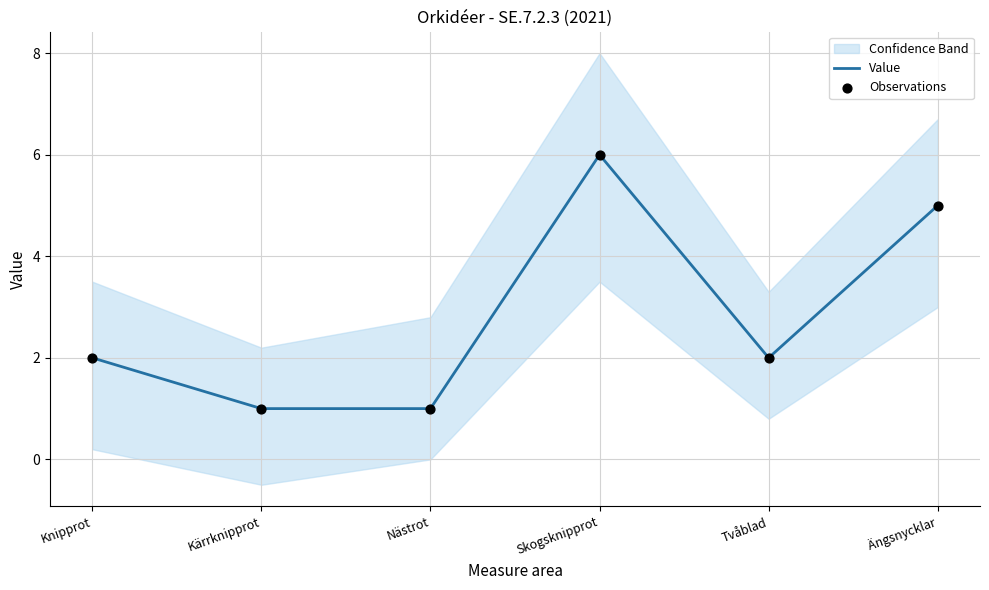

Is the value of Observations at Knipprot greater than the value of Value at Kärrknipprot?

Yes